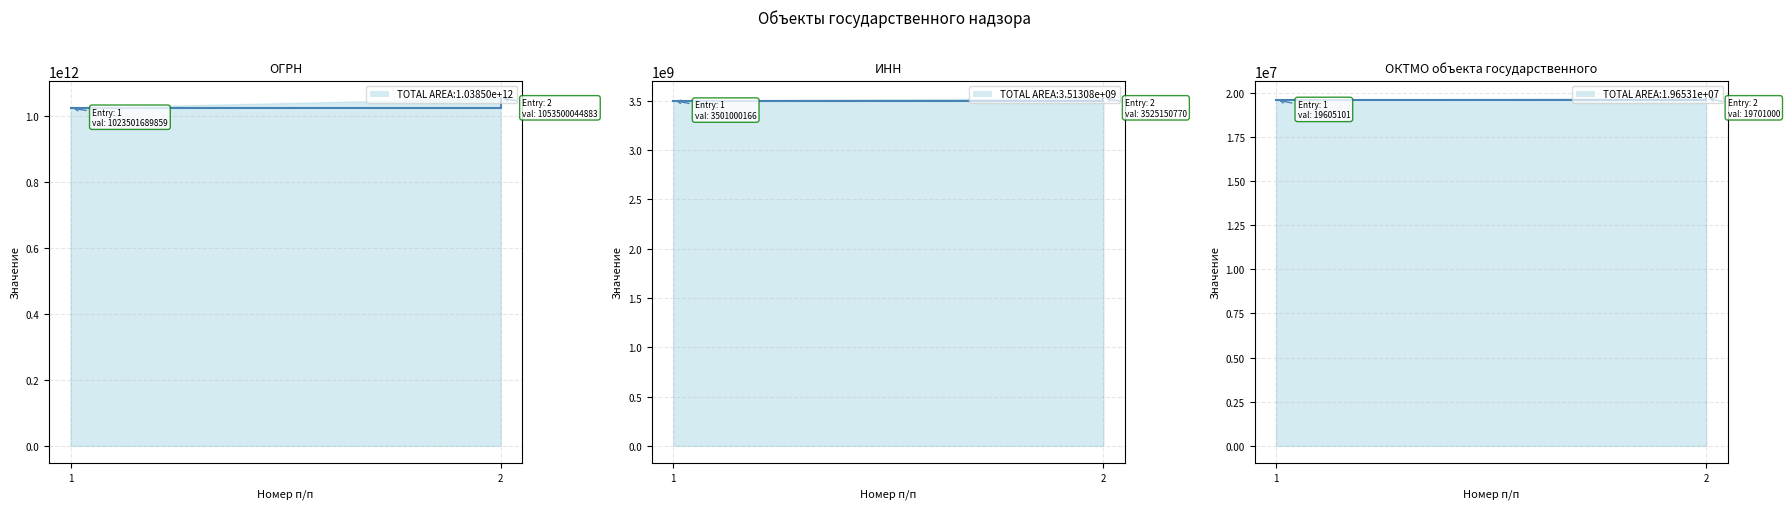

What is the lowest value of the ОКТМО объекта государственного надзора series?

19605101